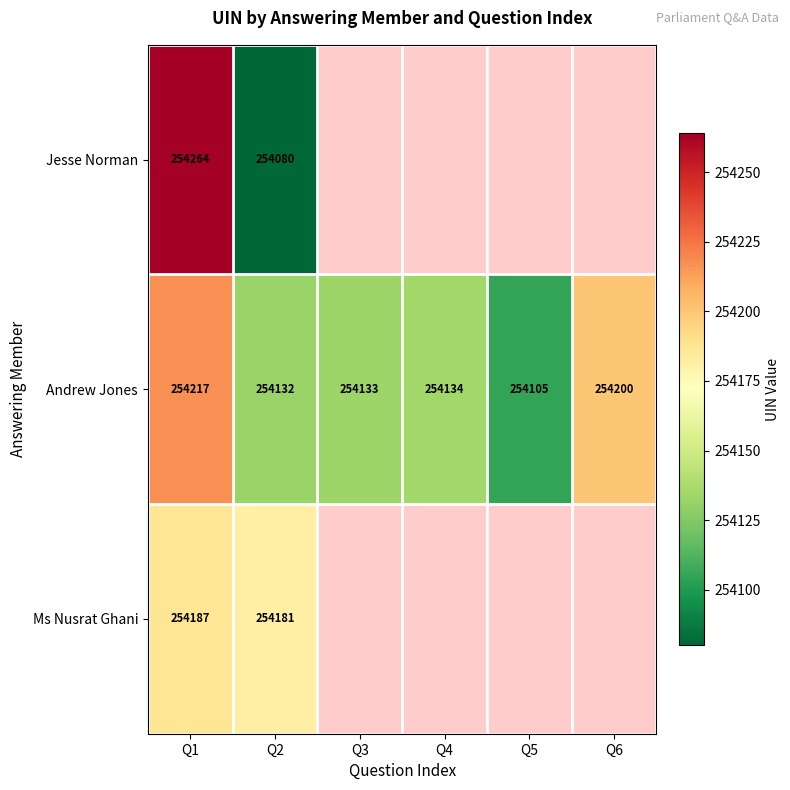

What is the difference between the maximum and second lowest values in the Andrew Jones series?

85